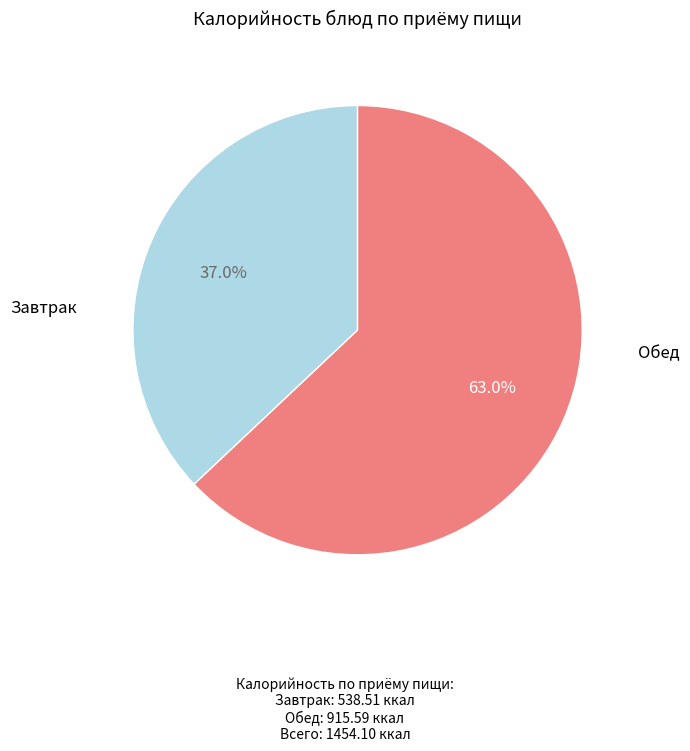

Is there any slice that represents more than half of the pie?

Yes